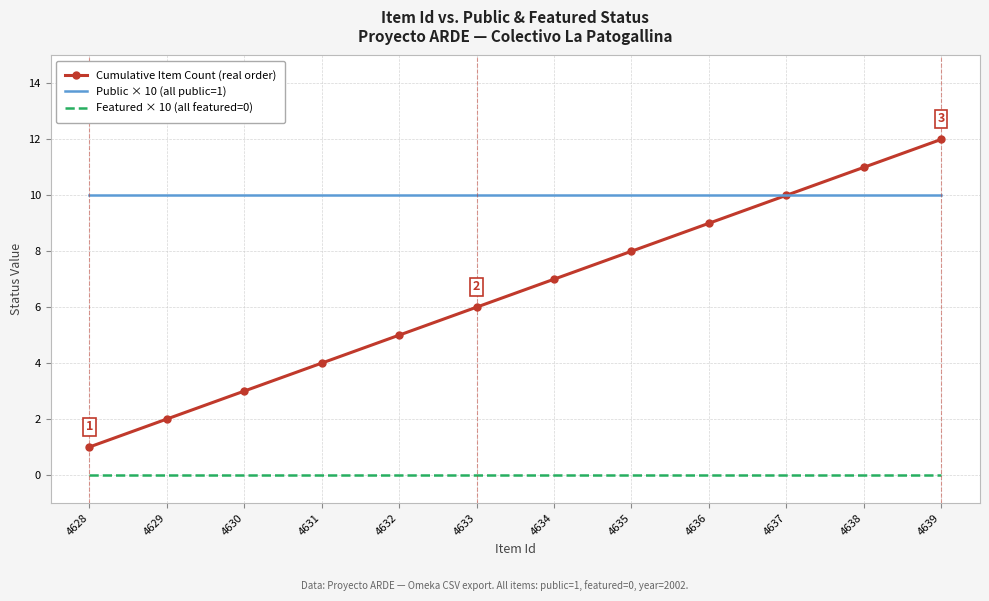

What is the difference between the highest and lowest values at 4632?

10